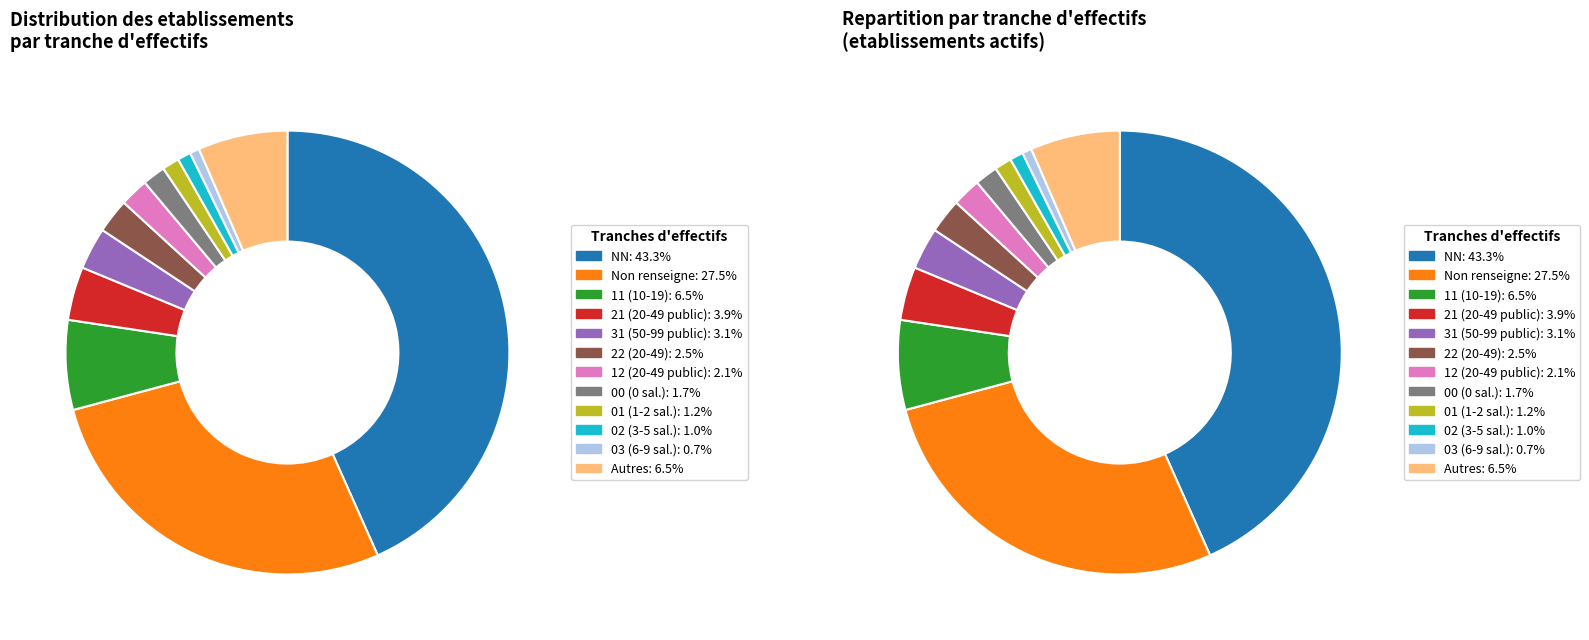

What percentage is the 21 slice, to the nearest percent?

4%